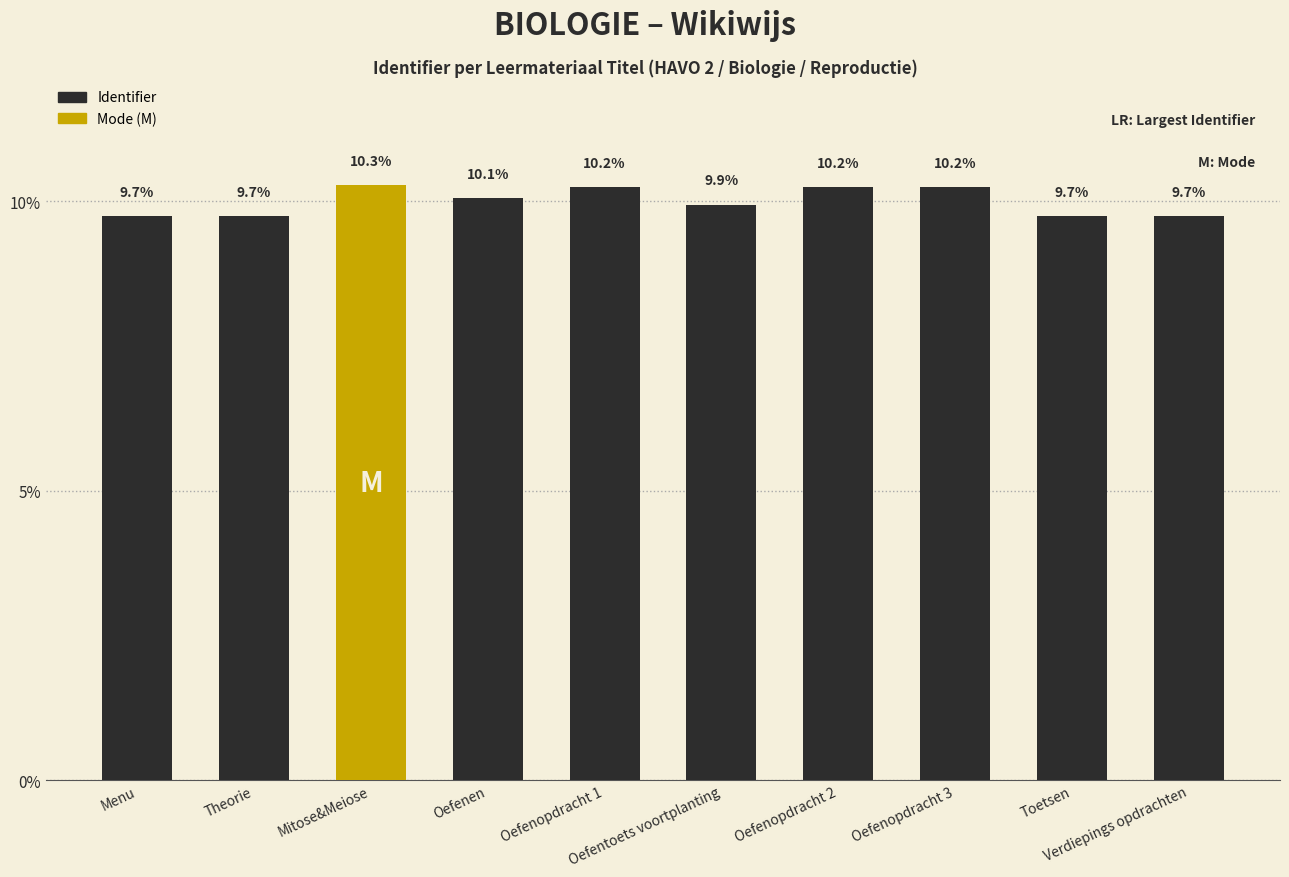

What is the approximate value at Oefentoets voortplanting?

9.9